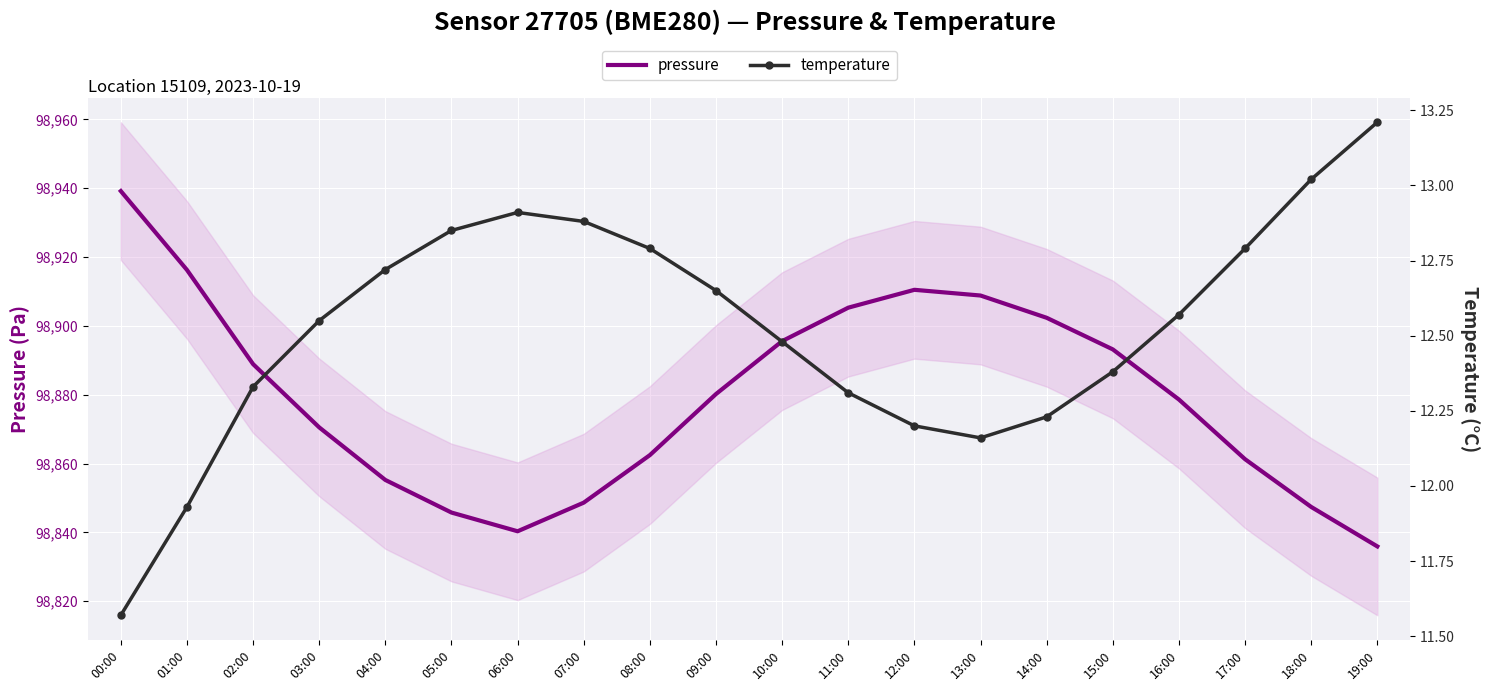

In pressure, how many points are lower than both neighbors (excluding endpoints)?

1